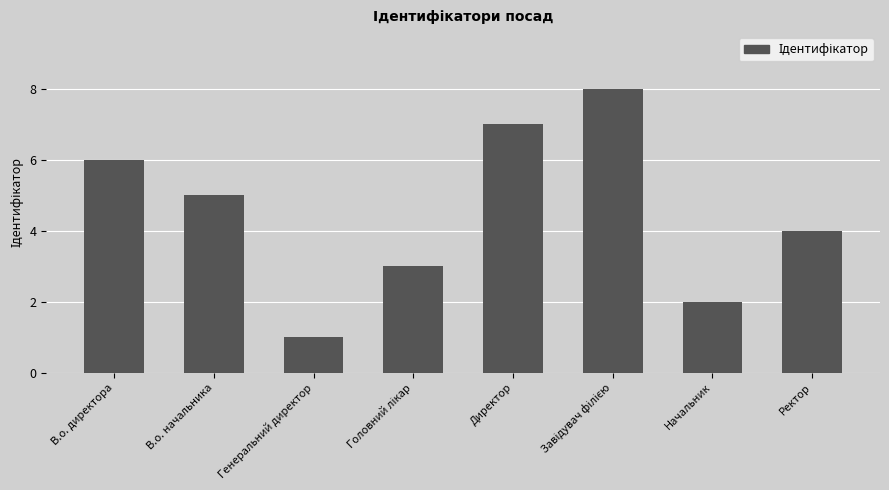

Does the chart contain any negative values?

No